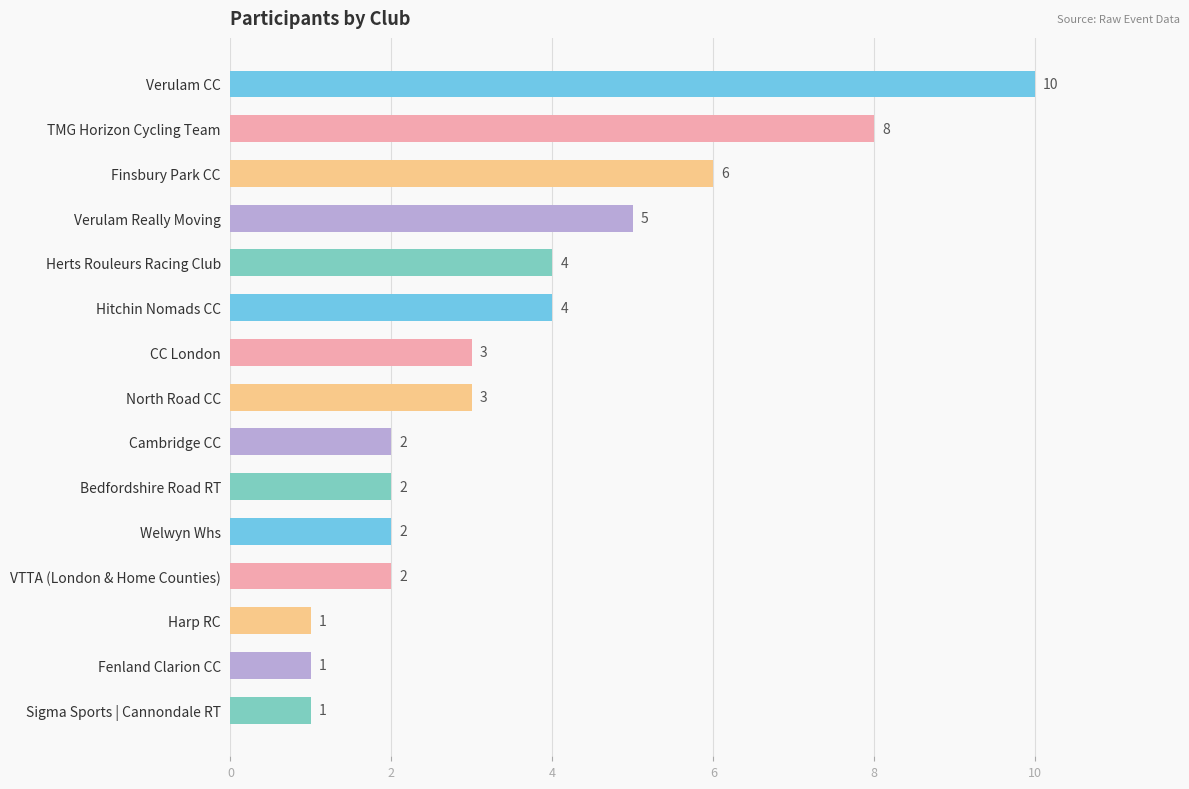

What is the label of the 5th bar from the bottom?

Welwyn Whs